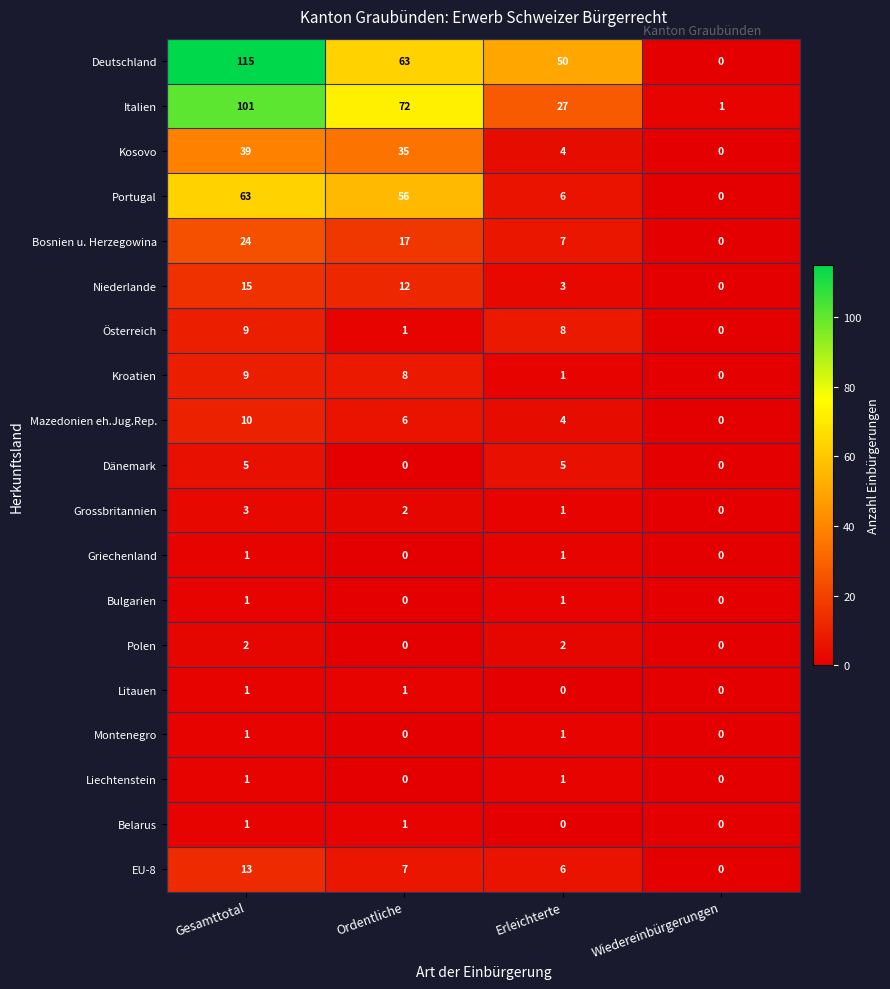

What is the highest value of the Niederlande series?

15